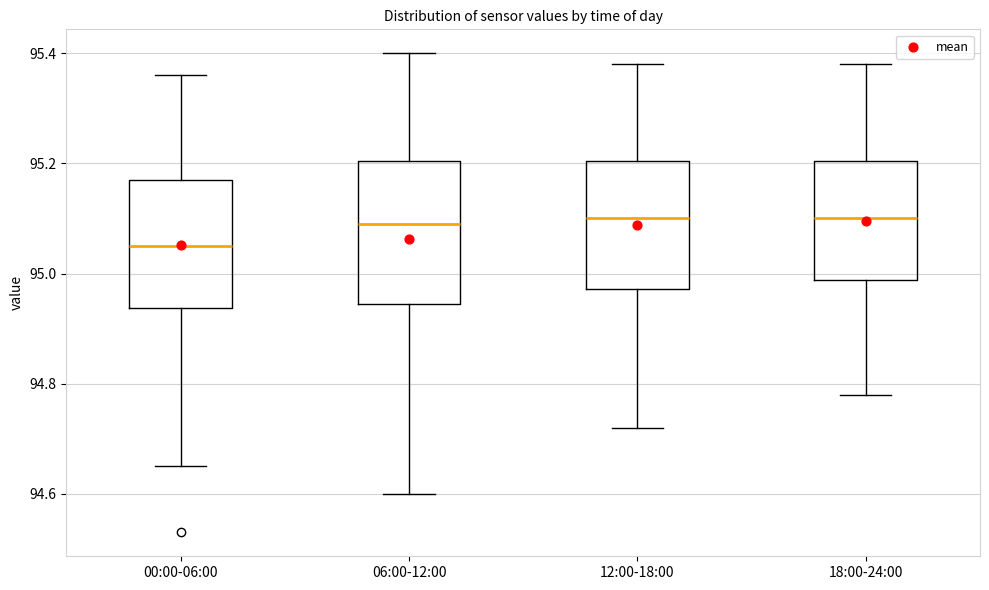

Reading left to right, read every box against the y-axis: the position of its median line, the range the box covers, and the ends of its whiskers. The values are not printed on the chart, so give them approximately, as read against the axis.

00:00-06:00: median 95.06, box 94.94 to 95.18, whiskers 94.66 to 95.36
06:00-12:00: median 95.10, box 94.94 to 95.20, whiskers 94.60 to 95.40
12:00-18:00: median 95.10, box 94.98 to 95.20, whiskers 94.72 to 95.38
18:00-24:00: median 95.10, box 94.98 to 95.20, whiskers 94.78 to 95.38